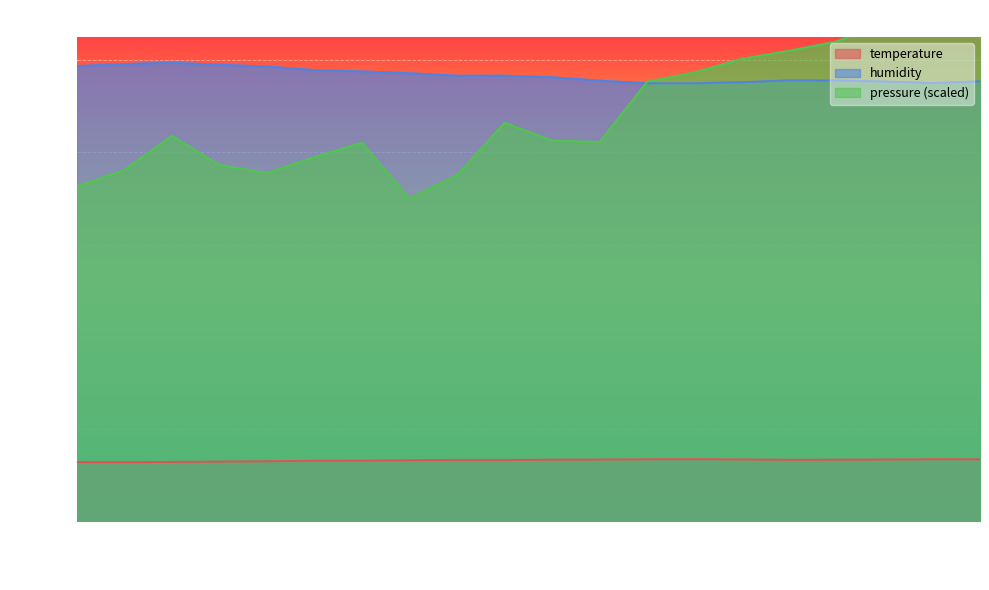

In humidity, how many points are higher than both neighbors (excluding endpoints)?

3